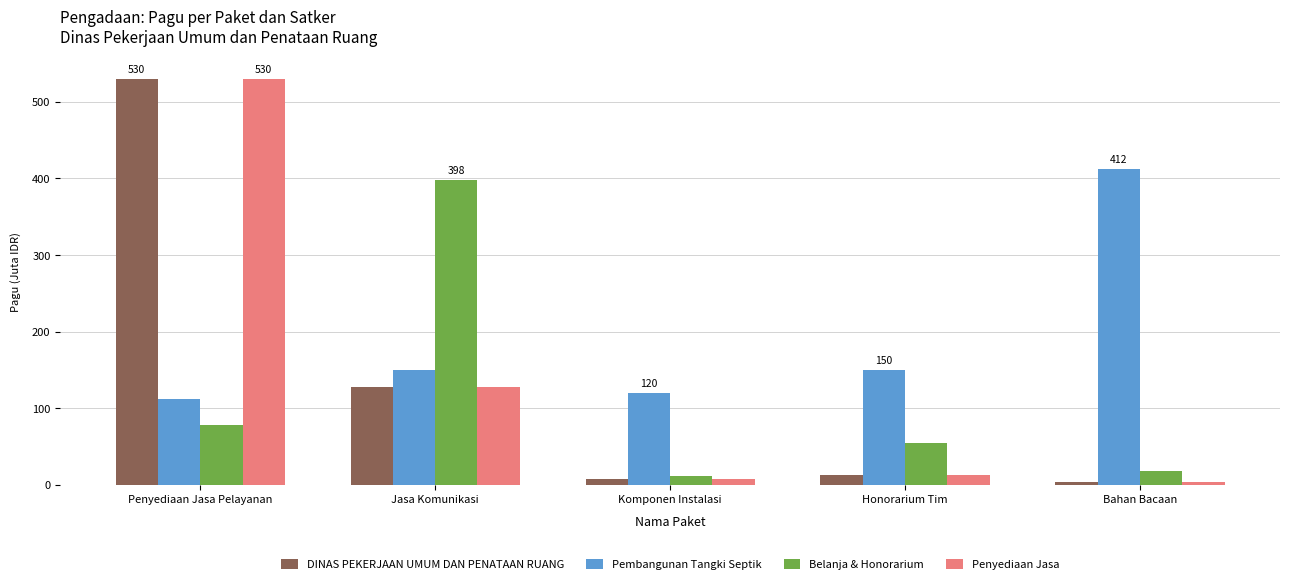

Which label corresponds to the largest value in the chart?

Penyediaan Jasa Pelayanan